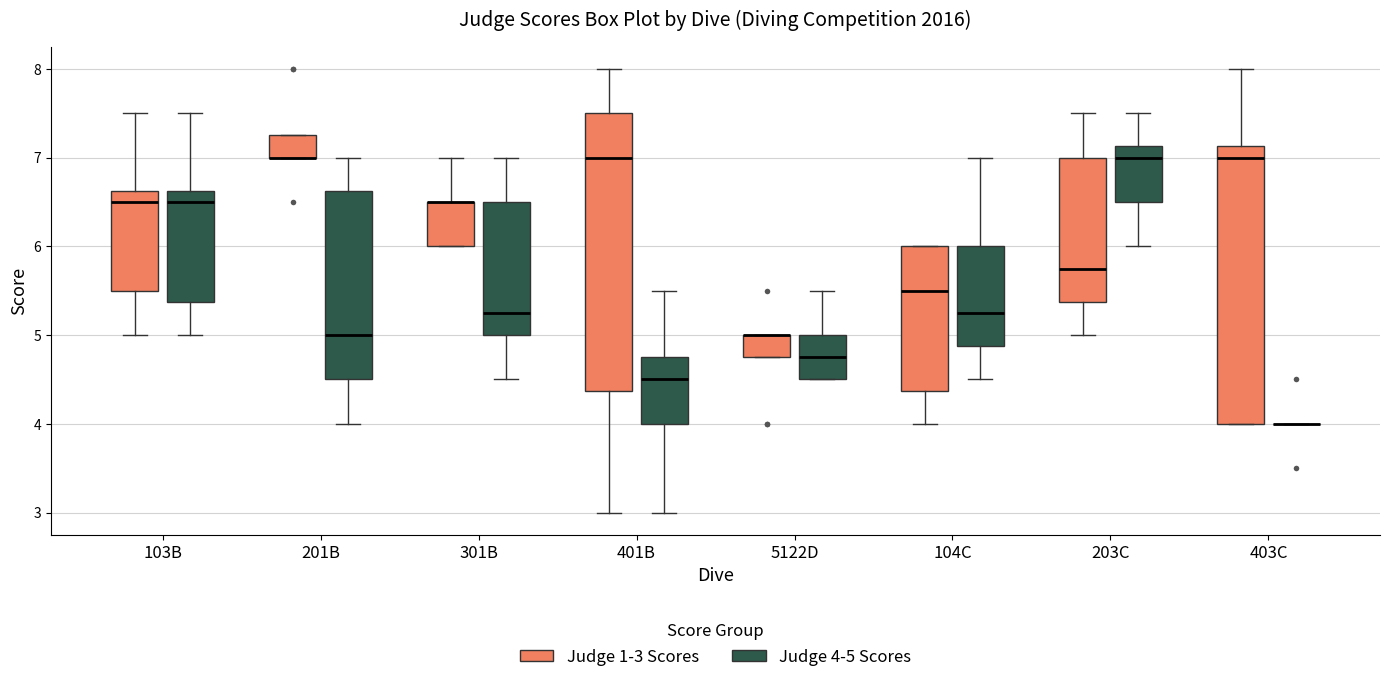

Reading left to right, read every box against the y-axis: the position of its median line, the range the box covers, and the ends of its whiskers. The values are not printed on the chart, so give them approximately, as read against the axis.

103B (Judge 1-3 Scores): median 6.5, box 5.5 to 6.6, whiskers 5.0 to 7.5
103B (Judge 4-5 Scores): median 6.5, box 5.4 to 6.6, whiskers 5.0 to 7.5
201B (Judge 1-3 Scores): median 7.0 (drawn on the box's lower edge), box 7.0 to 7.3, whiskers 7.0 to 7.3
201B (Judge 4-5 Scores): median 5.0, box 4.5 to 6.6, whiskers 4.0 to 7.0
301B (Judge 1-3 Scores): median 6.5 (drawn on the box's upper edge), box 6.0 to 6.5, whiskers 6.0 to 7.0
301B (Judge 4-5 Scores): median 5.3, box 5.0 to 6.5, whiskers 4.5 to 7.0
401B (Judge 1-3 Scores): median 7.0, box 4.4 to 7.5, whiskers 3.0 to 8.0
401B (Judge 4-5 Scores): median 4.5, box 4.0 to 4.8, whiskers 3.0 to 5.5
5122D (Judge 1-3 Scores): median 5.0 (drawn on the box's upper edge), box 4.8 to 5.0, whiskers 4.8 to 5.0
5122D (Judge 4-5 Scores): median 4.8, box 4.5 to 5.0, whiskers 4.5 to 5.5
104C (Judge 1-3 Scores): median 5.5, box 4.4 to 6.0, whiskers 4.0 to 6.0
104C (Judge 4-5 Scores): median 5.3, box 4.9 to 6.0, whiskers 4.5 to 7.0
203C (Judge 1-3 Scores): median 5.8, box 5.4 to 7.0, whiskers 5.0 to 7.5
203C (Judge 4-5 Scores): median 7.0, box 6.5 to 7.1, whiskers 6.0 to 7.5
403C (Judge 1-3 Scores): median 7.0, box 4.0 to 7.1, whiskers 4.0 to 8.0
403C (Judge 4-5 Scores): box collapsed to a line at 4.0, whiskers 4.0 to 4.0